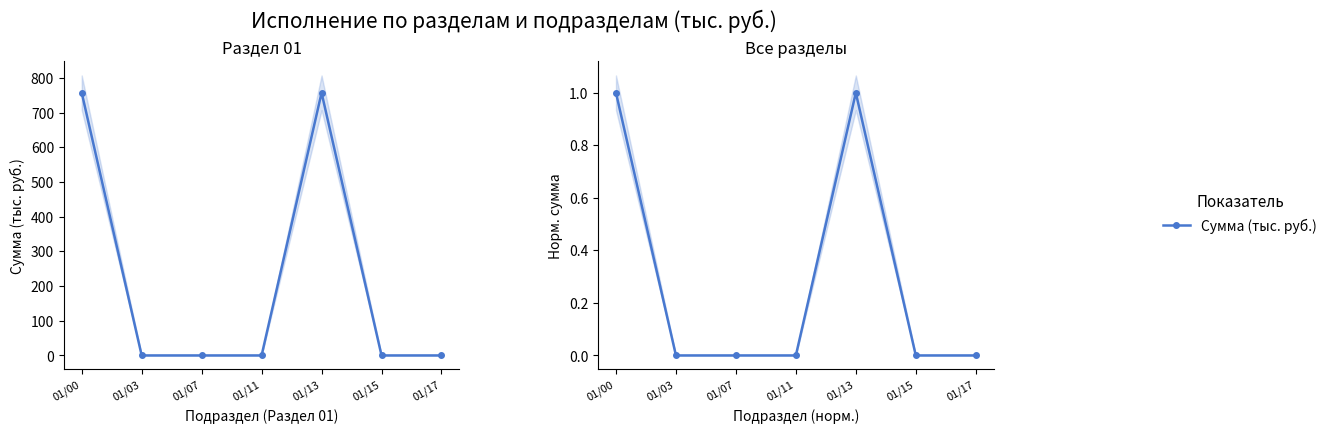

Reading left to right, extract all data points from this chart.

01/00=1	01/03=0	01/07=0	01/11=0	01/13=1	01/15=0	01/17=0